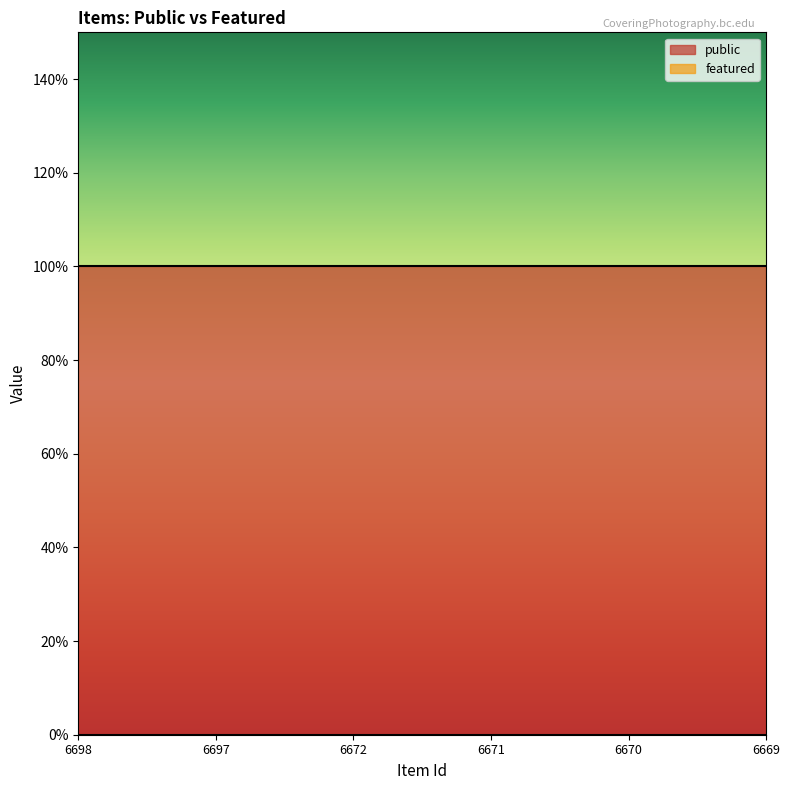

Rank the categories by public value from highest to lowest.

6698, 6697, 6672, 6671, 6670, 6669